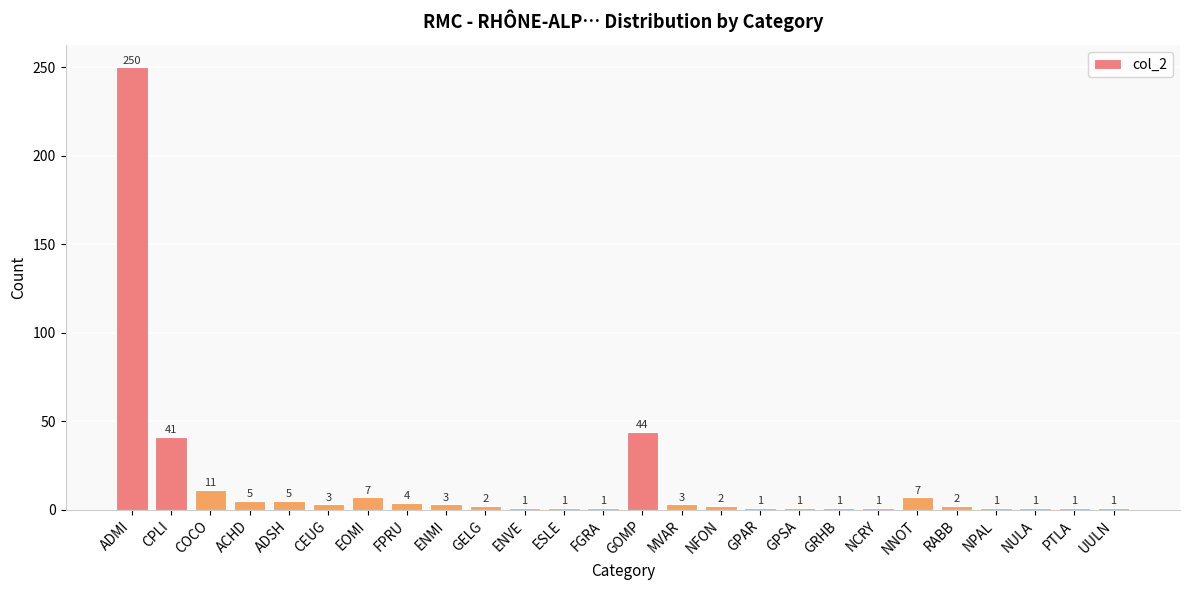

Approximately how many times larger is the value at NFON compared to ENMI?

0.7